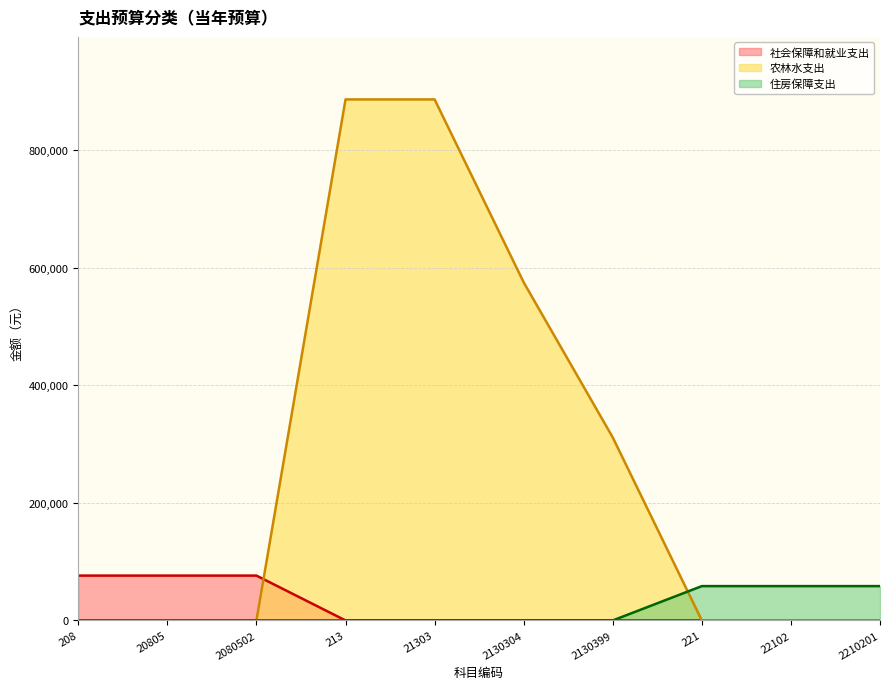

Which series ends up on top after the final intersection of 农林水支出 and 社会保障和就业支出?

农林水支出